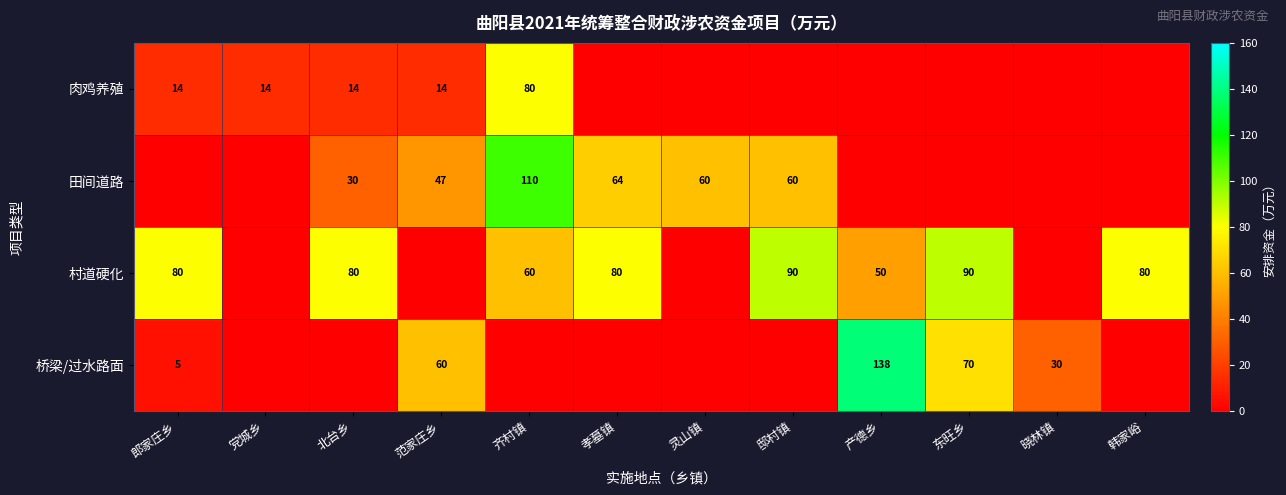

Is it true that 肉鸡养殖 equals 6 at 郎家庄乡?

False